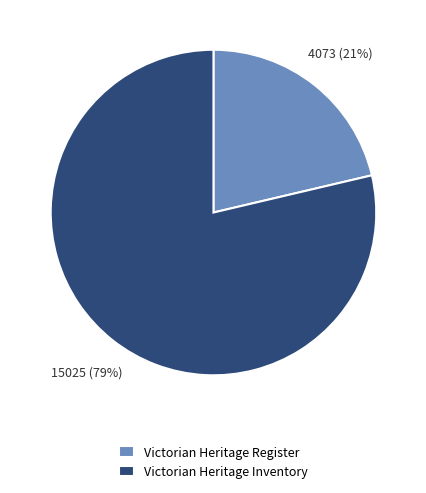

Which slice represents more than half of the pie?

Victorian Heritage Inventory